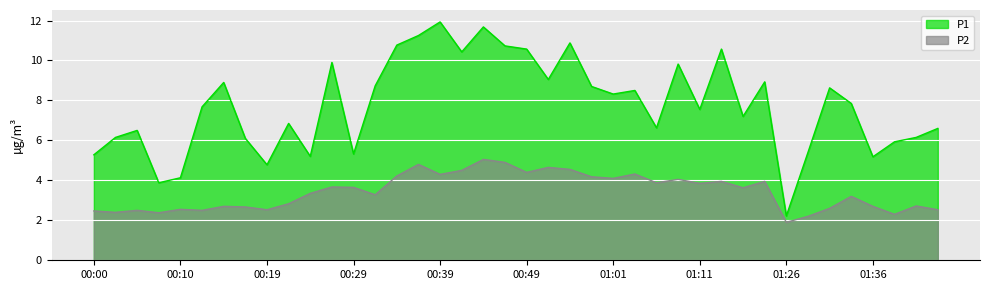

Reading left to right, what are all the values shown in this chart?

P1: 00:00=5.3	00:02=6.2	00:05=6.5	00:07=3.9	00:10=4.1	00:12=7.7	00:14=8.9	00:17=6.1	00:19=4.8	00:22=6.8	00:24=5.2	00:27=9.9	00:29=5.3	00:31=8.7	00:34=10.8	00:36=11.2	00:39=11.9	00:41=10.4	00:44=11.7	00:46=10.7	00:49=10.6	00:51=9.1	00:54=10.9	00:56=8.7	01:01=8.3	01:04=8.5	01:06=6.6	01:09=9.8	01:11=7.5	01:13=10.6	01:16=7.2	01:18=8.9	01:26=2.2	01:29=5.4	01:31=8.6	01:34=7.8	01:36=5.2	01:39=5.9	01:41=6.2	01:44=6.6
P2: 00:00=2.5	00:02=2.4	00:05=2.5	00:07=2.4	00:10=2.5	00:12=2.5	00:14=2.7	00:17=2.7	00:19=2.5	00:22=2.8	00:24=3.4	00:27=3.7	00:29=3.6	00:31=3.3	00:34=4.2	00:36=4.8	00:39=4.3	00:41=4.5	00:44=5.0	00:46=4.9	00:49=4.4	00:51=4.7	00:54=4.5	00:56=4.2	01:01=4.1	01:04=4.3	01:06=3.9	01:09=4.0	01:11=3.9	01:13=4.0	01:16=3.6	01:18=4.0	01:26=1.9	01:29=2.2	01:31=2.6	01:34=3.2	01:36=2.7	01:39=2.3	01:41=2.7	01:44=2.5